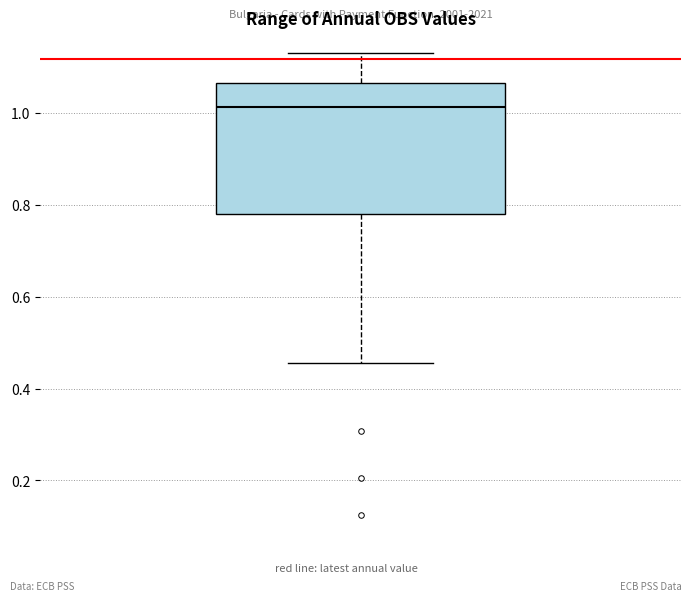

Read this box plot against the y-axis: the position of the median line, the range covered by the box, and the ends of both whiskers. The values are not printed on the chart, so give them approximately, as read against the axis.

median 1.02, box 0.78 to 1.06, whiskers 0.46 to 1.14